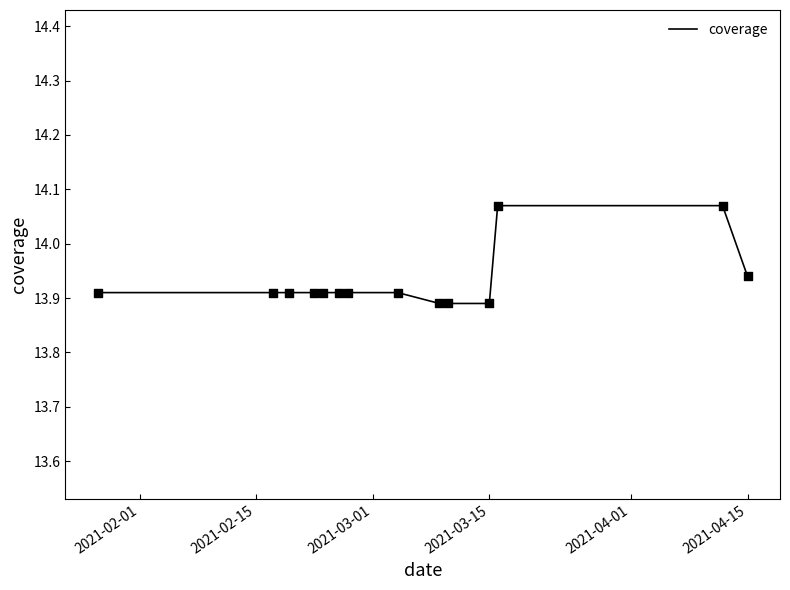

How many lines are shown in the chart?

1